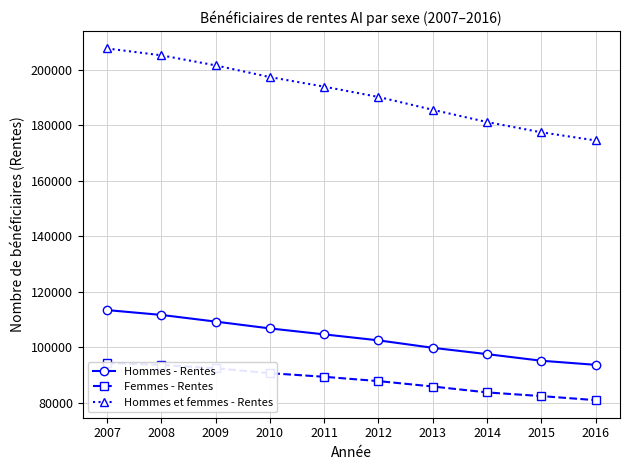

True or false: Hommes et femmes - Rentes has more than 1 points higher than both neighbors.

False